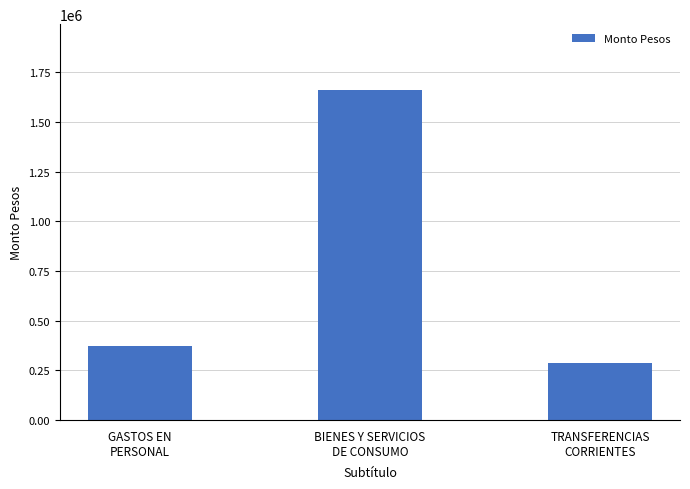

How many data points are less than 374130?

1